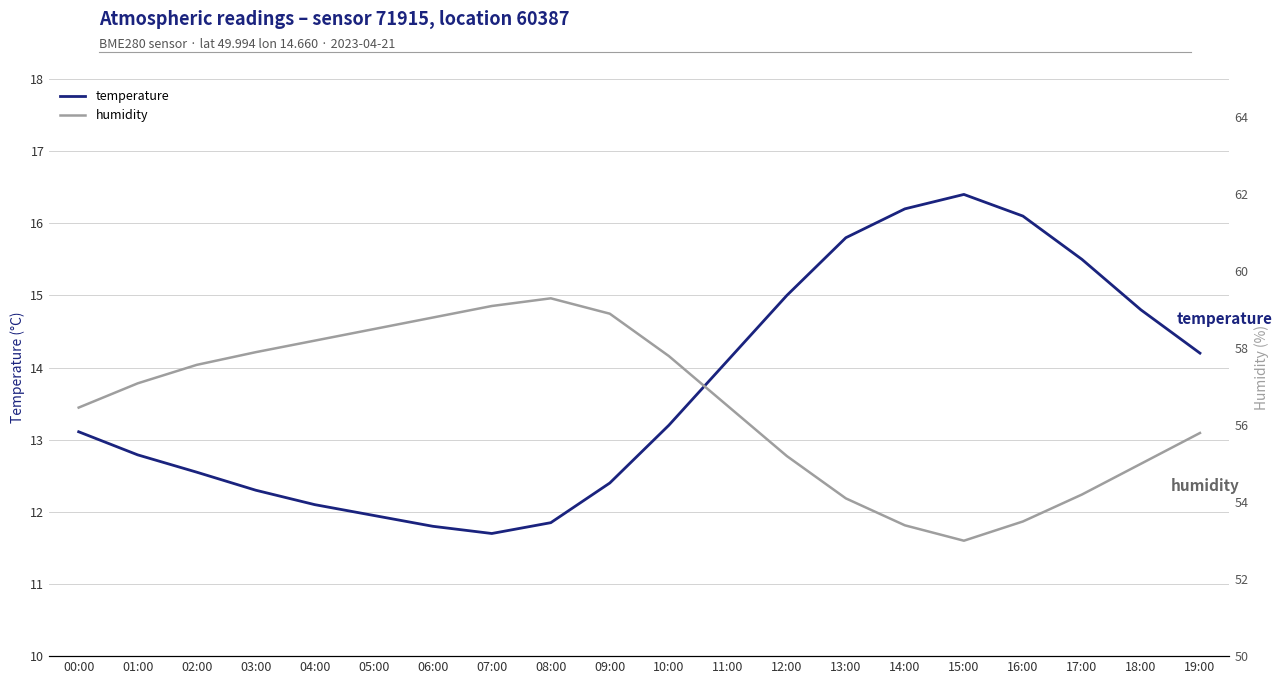

How many interior local valleys does the temperature series have?

1